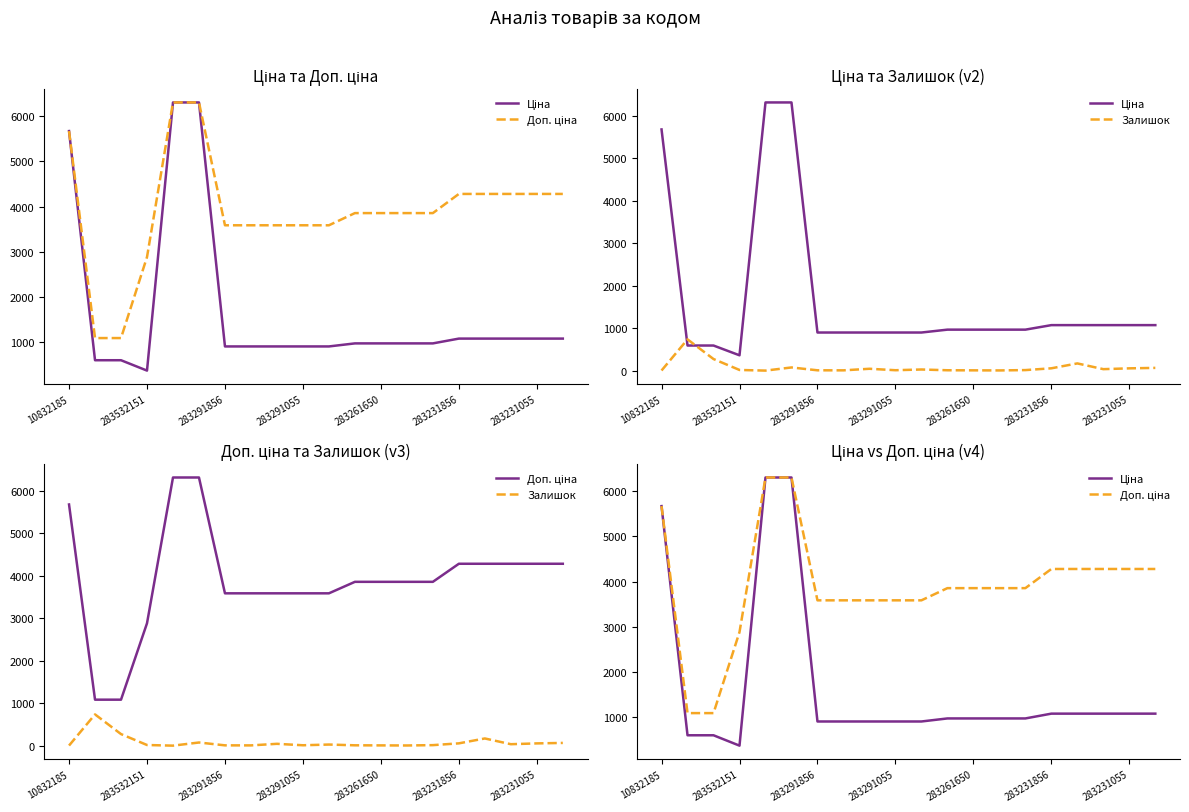

How many lines are shown in the chart?

3